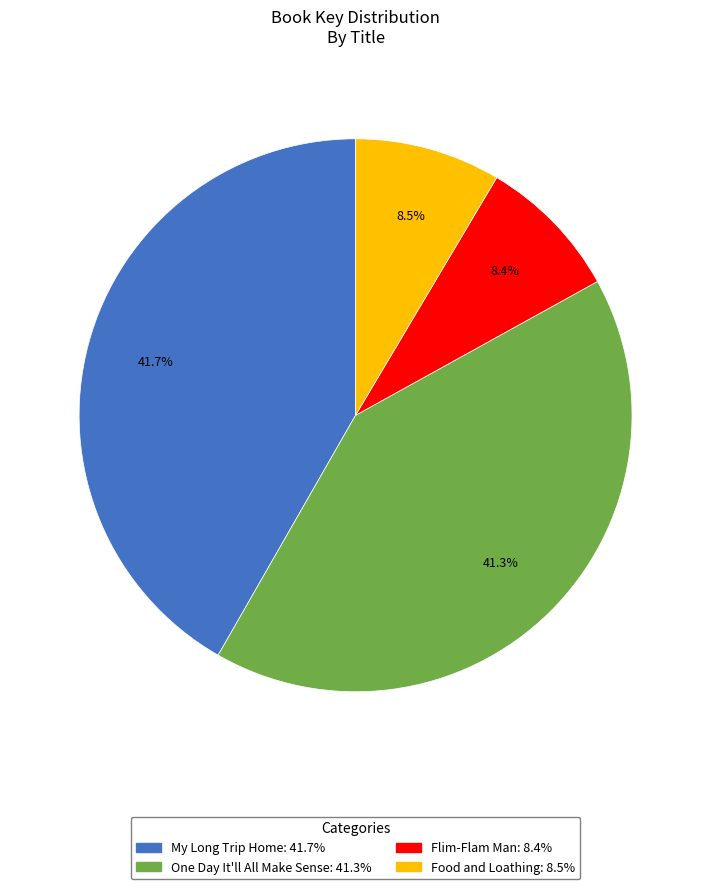

Between Flim-Flam Man and One Day It'll All Make Sense, which is larger?

One Day It'll All Make Sense